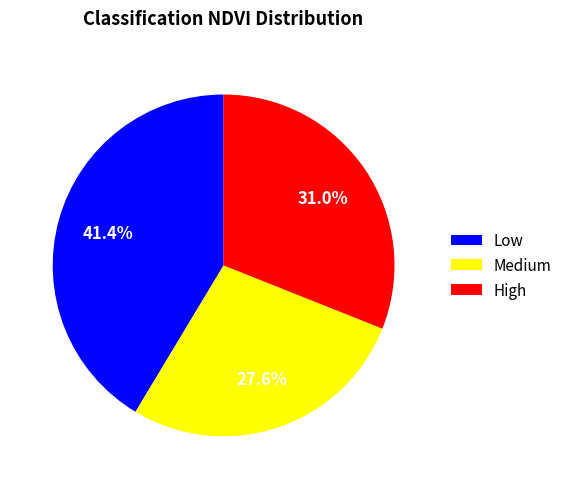

Is High the majority of the pie?

No